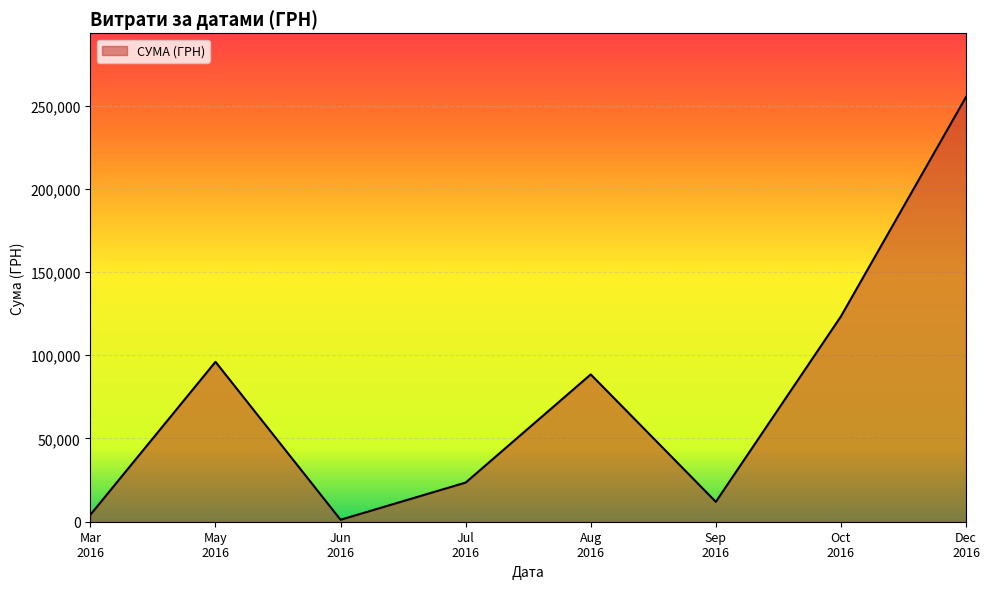

Rank the categories by value from lowest to highest.

Jun
2016, Mar
2016, Sep
2016, Jul
2016, Aug
2016, May
2016, Oct
2016, Dec
2016